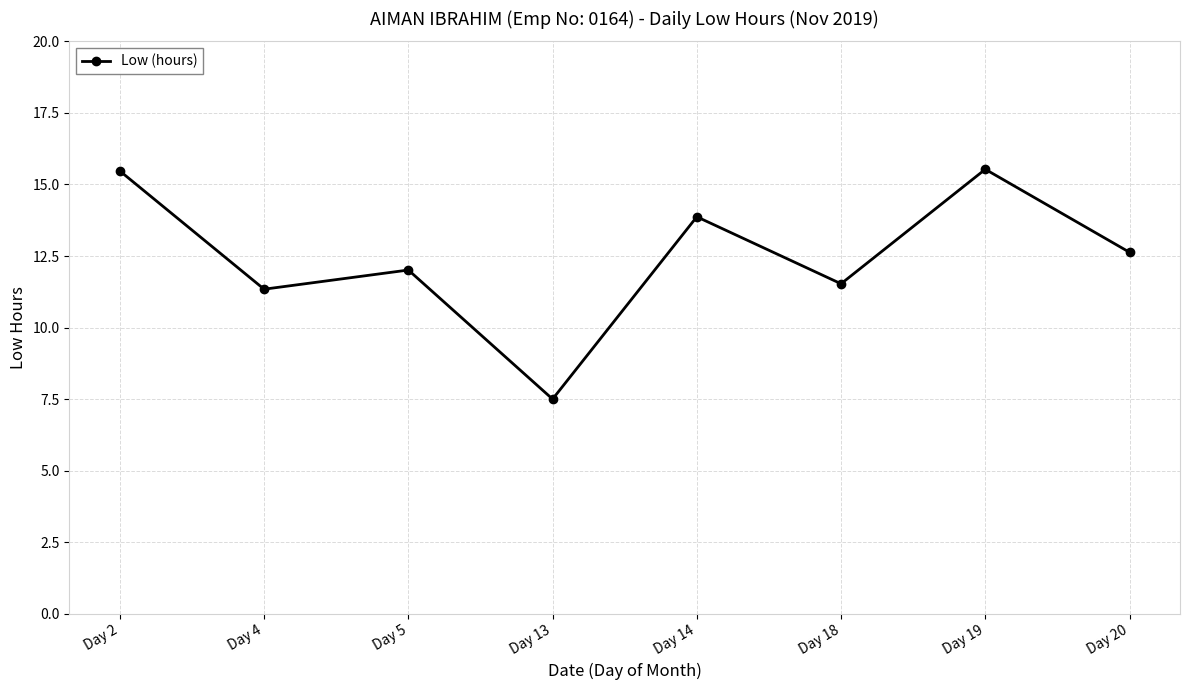

What is the approximate value at Day 13?

7.5